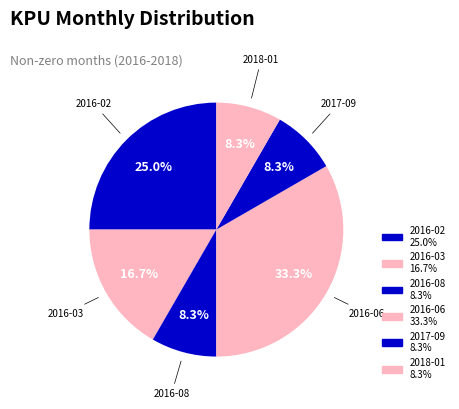

Which has a higher value, 2017-09 or 2016-02?

2016-02